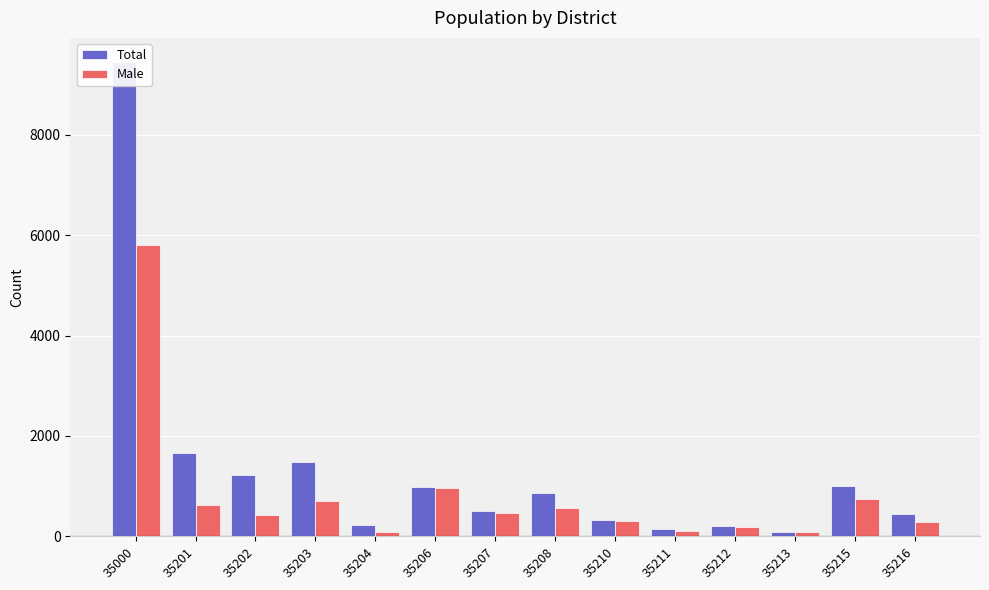

Where does the Total series first go above 854?

35000